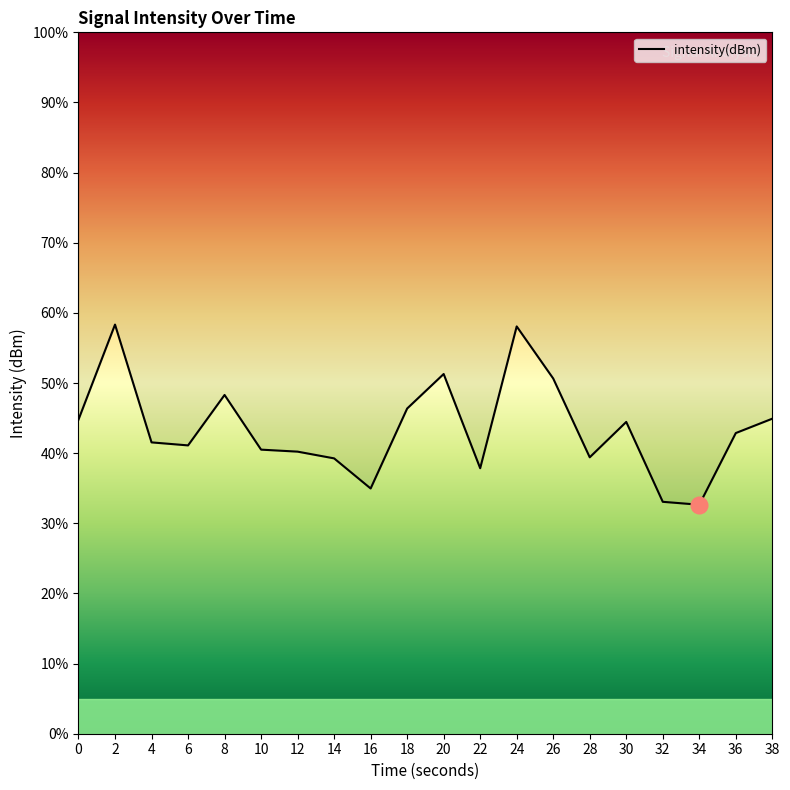

Rank the categories by value from lowest to highest.

34, 32, 16, 22, 14, 28, 12, 10, 6, 4, 36, 30, 0, 38, 18, 8, 26, 20, 24, 2